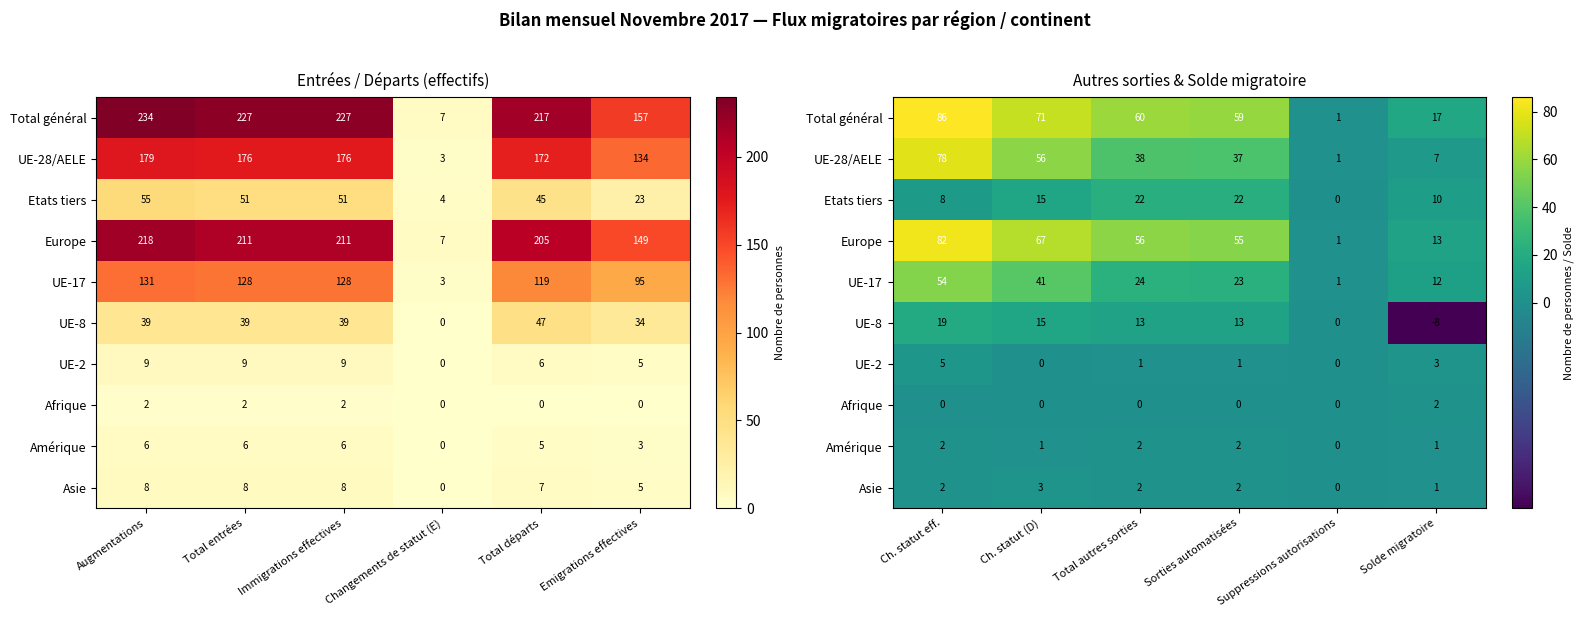

Which series has the widest spread of values?

Total général